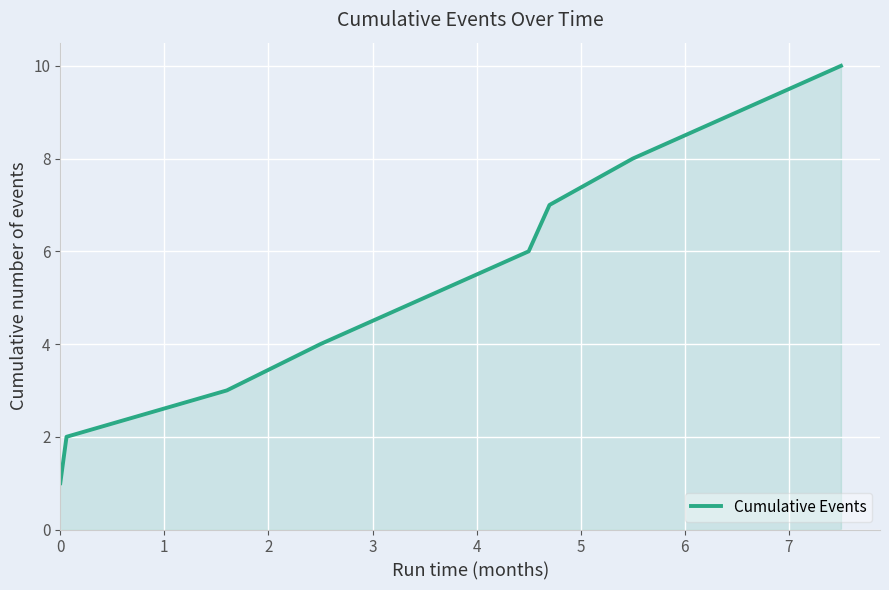

What is the difference between the maximum and minimum values?

9